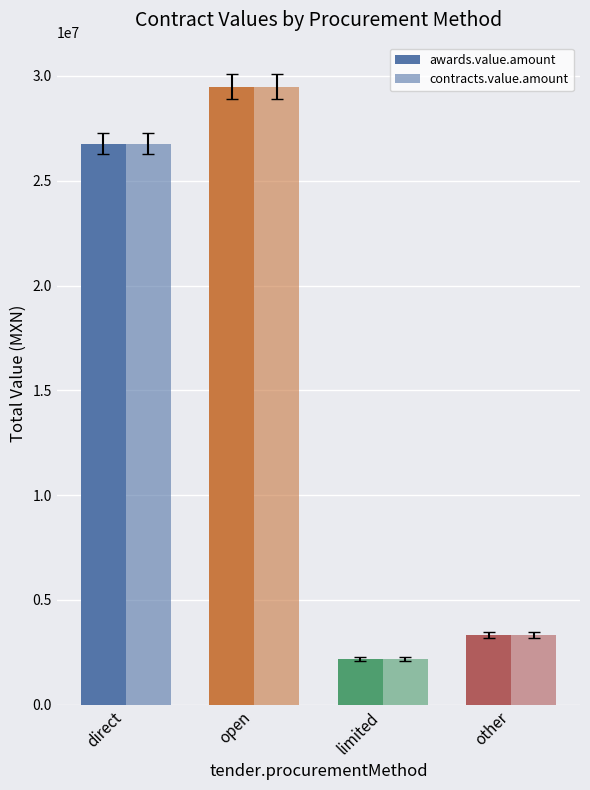

What is the average value of the awards.value.amount series?

15431864.0